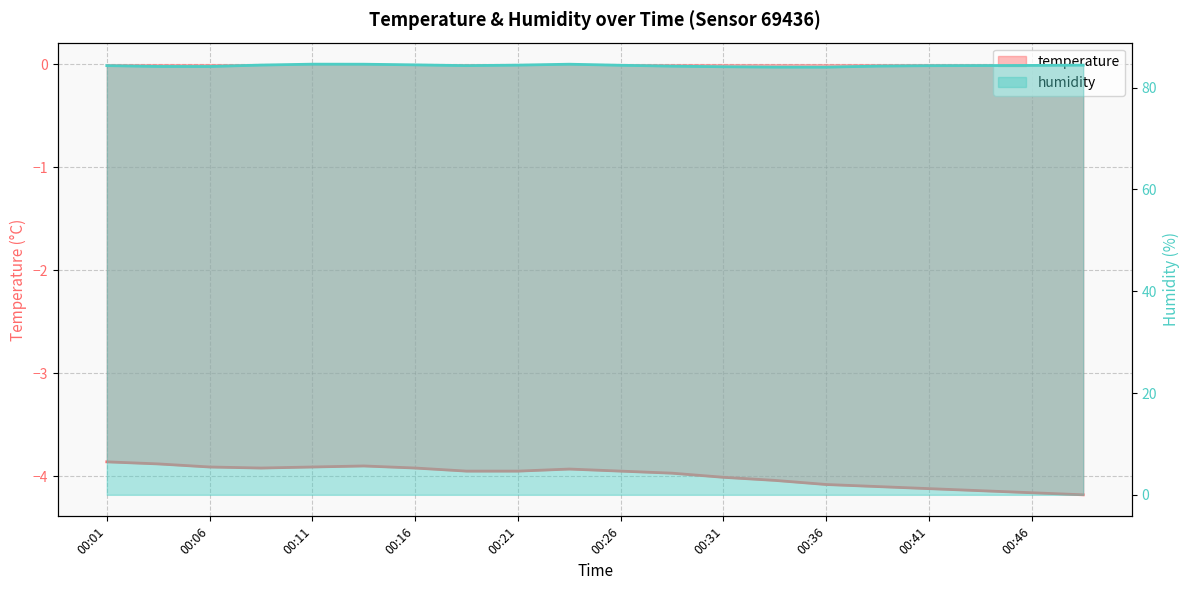

List the series in order of their overall mean, highest first.

humidity, temperature